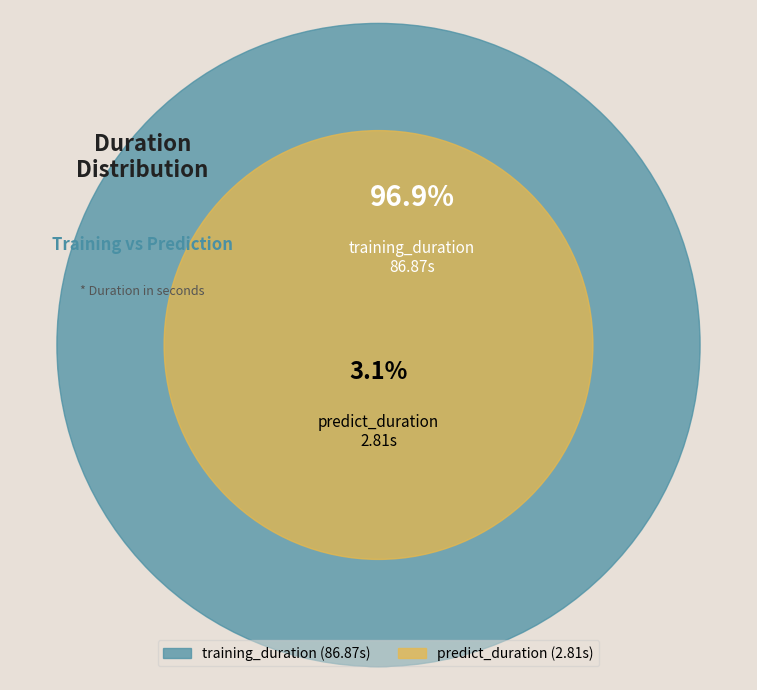

Rank the categories by value from lowest to highest.

predict_duration, training_duration